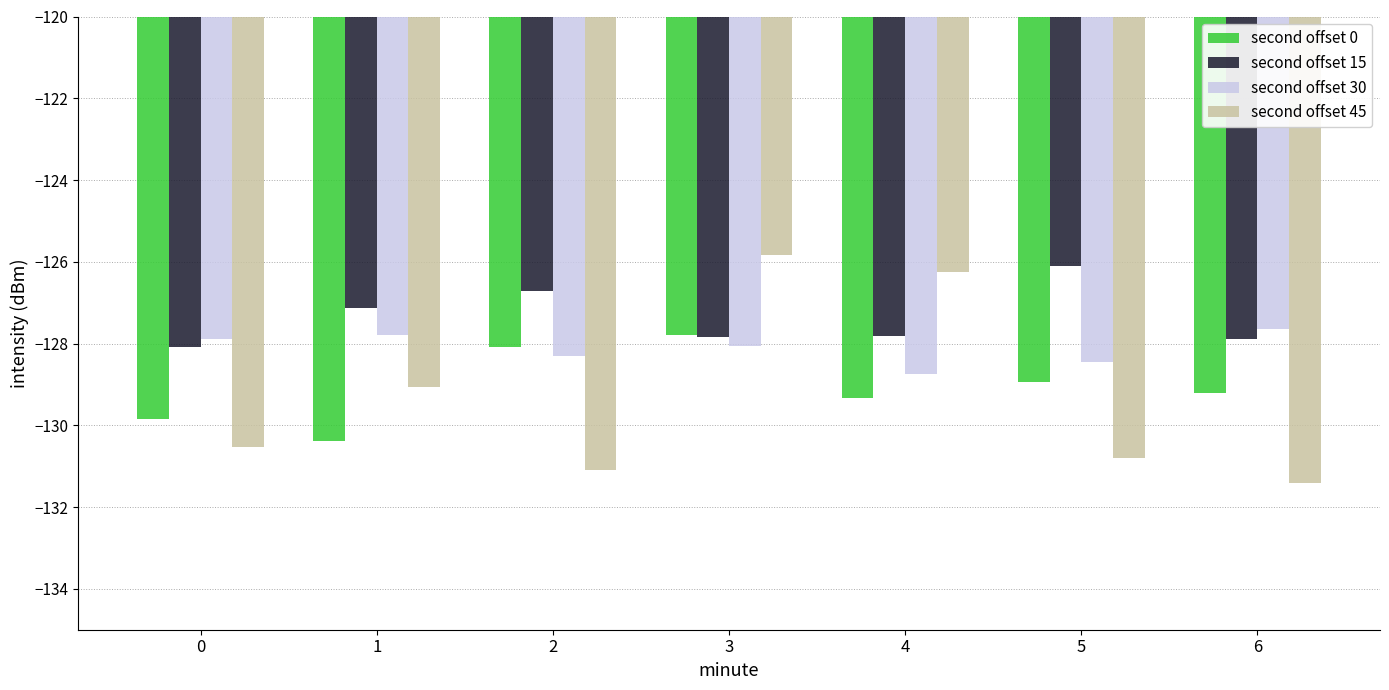

What is the approximate value of second offset 15 at 2?

-126.7